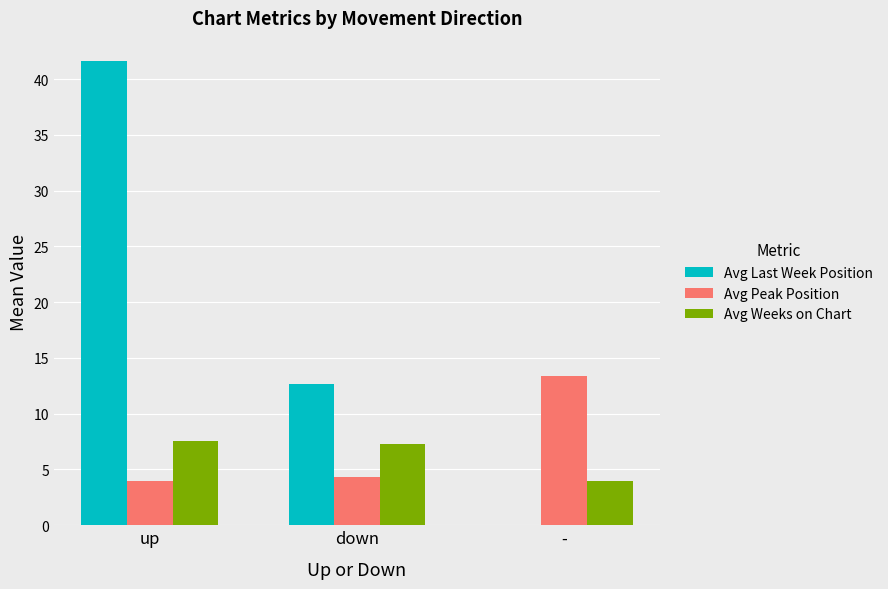

What is the label of the 2nd bar from the left?

down